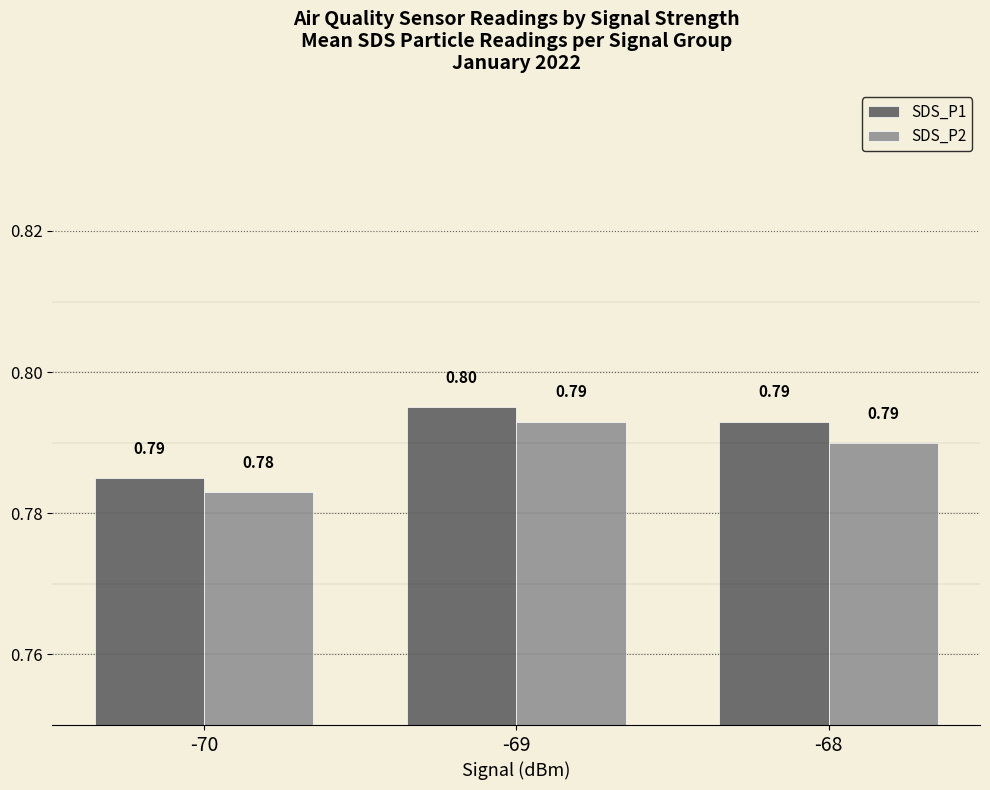

Where is SDS_P2 nearest to the value 0?

-70